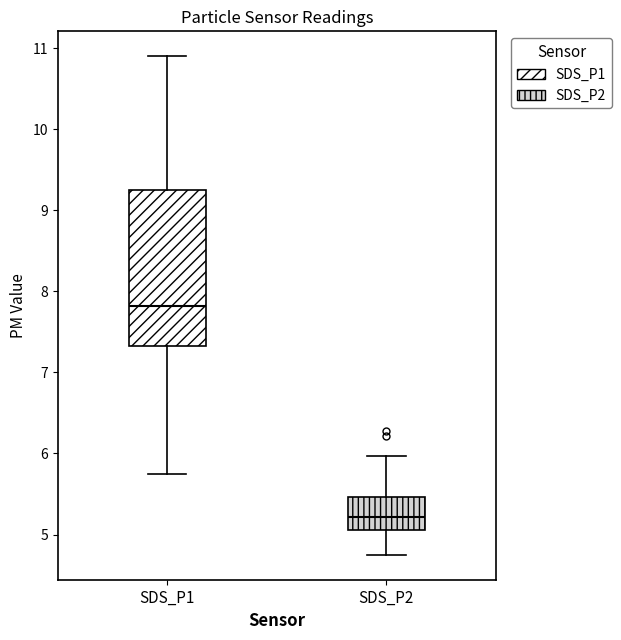

Which box is the tallest, from its lower edge to its upper edge?

SDS_P1